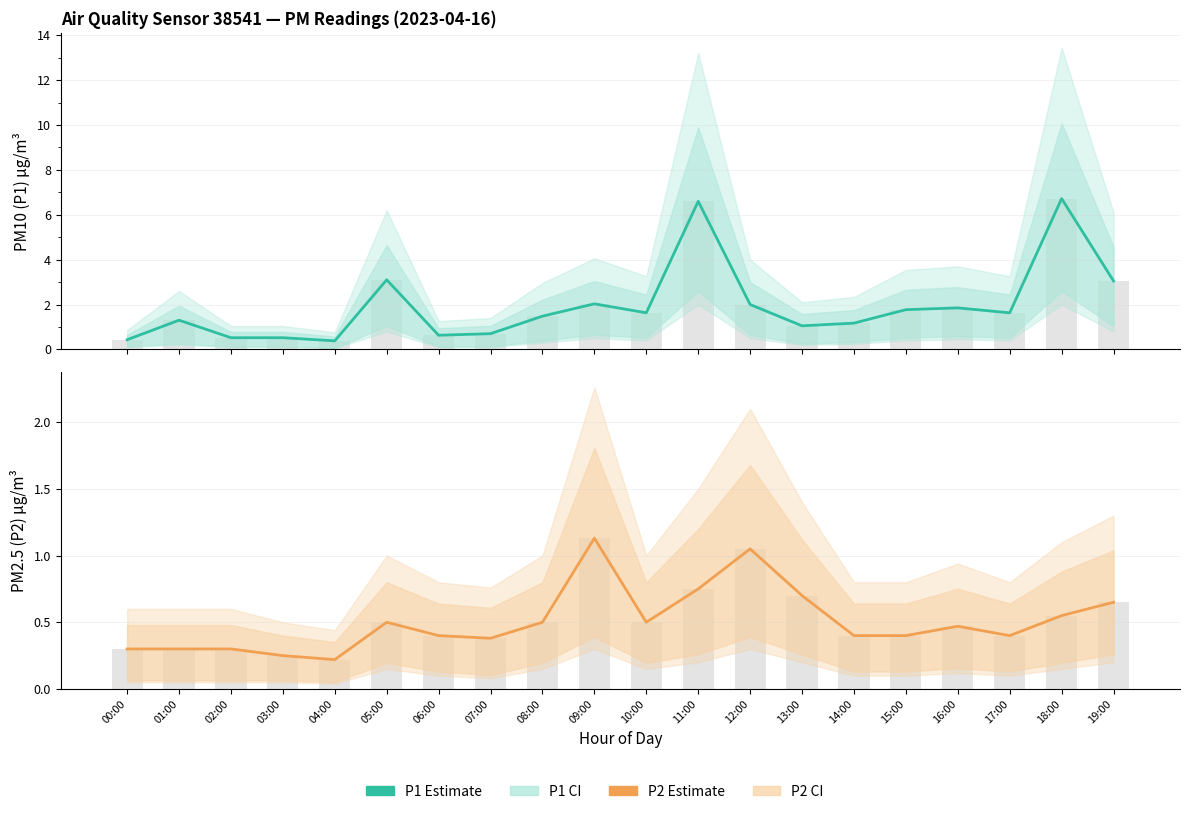

Rank the series by their maximum value, from lowest to highest.

P2 Estimate, P1 Estimate